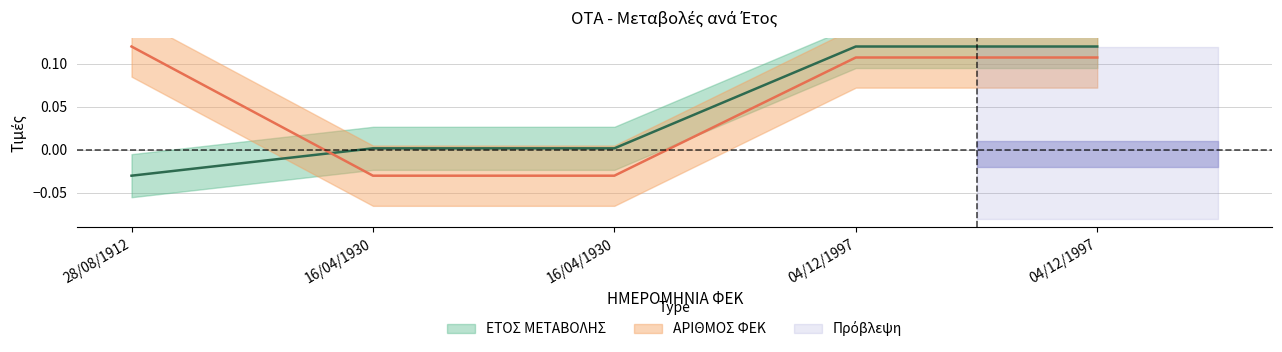

Reading right to left, what are all the values shown in this chart?

ΕΤΟΣ ΜΕΤΑΒΟΛΗΣ: 0.1	0.1	0.0	0.0	-0.0
ΑΡΙΘΜΟΣ ΦΕΚ: 0.1	0.1	-0.0	-0.0	0.1